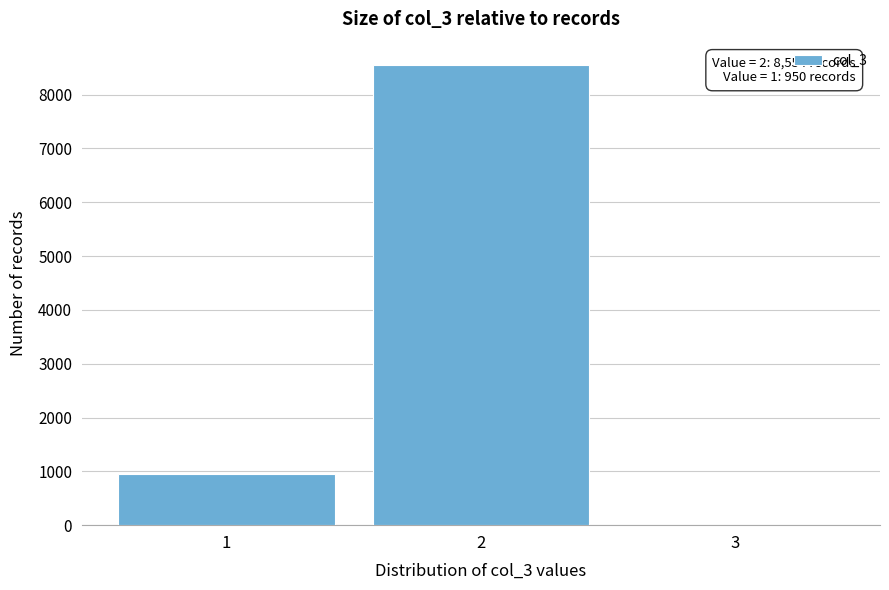

Over which range of the x-axis is the bar tallest?

1.5 to 2.5